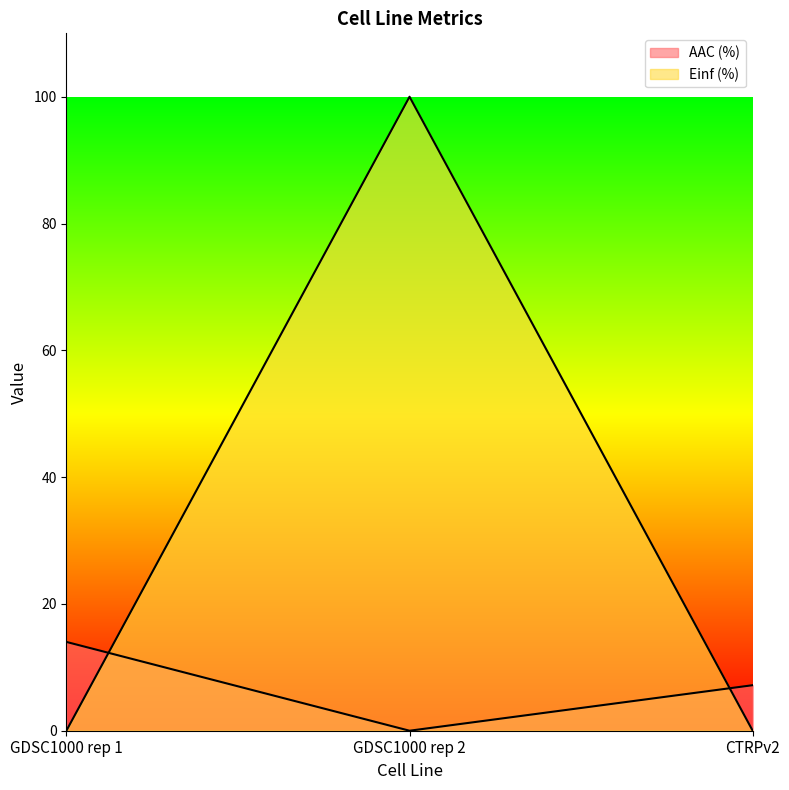

Does the chart have visible grid lines?

No